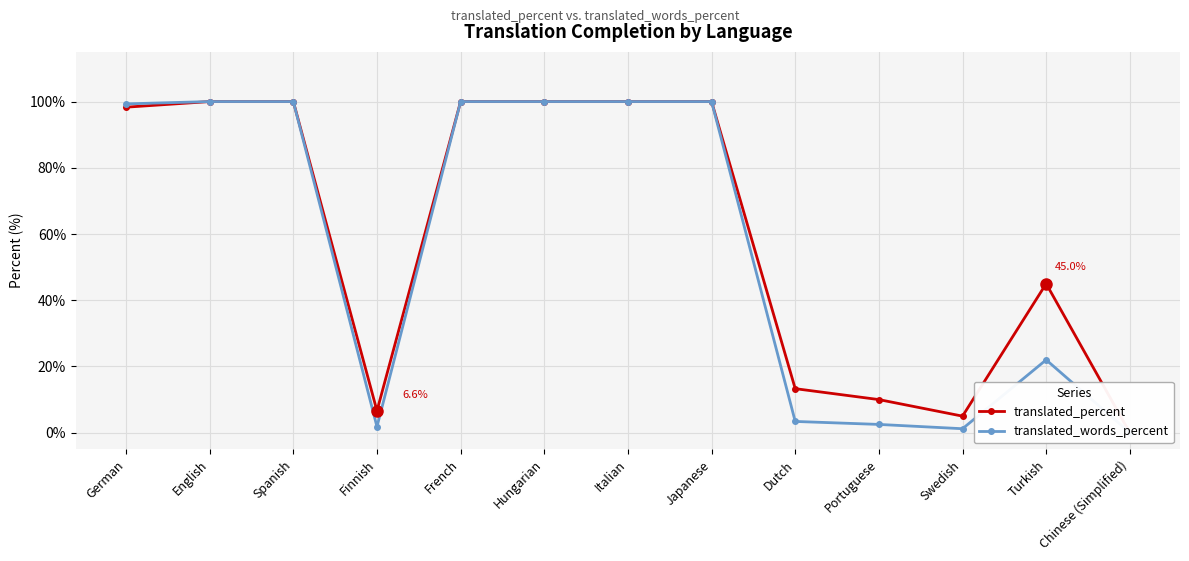

How many interior local valleys does the translated_percent series have?

2